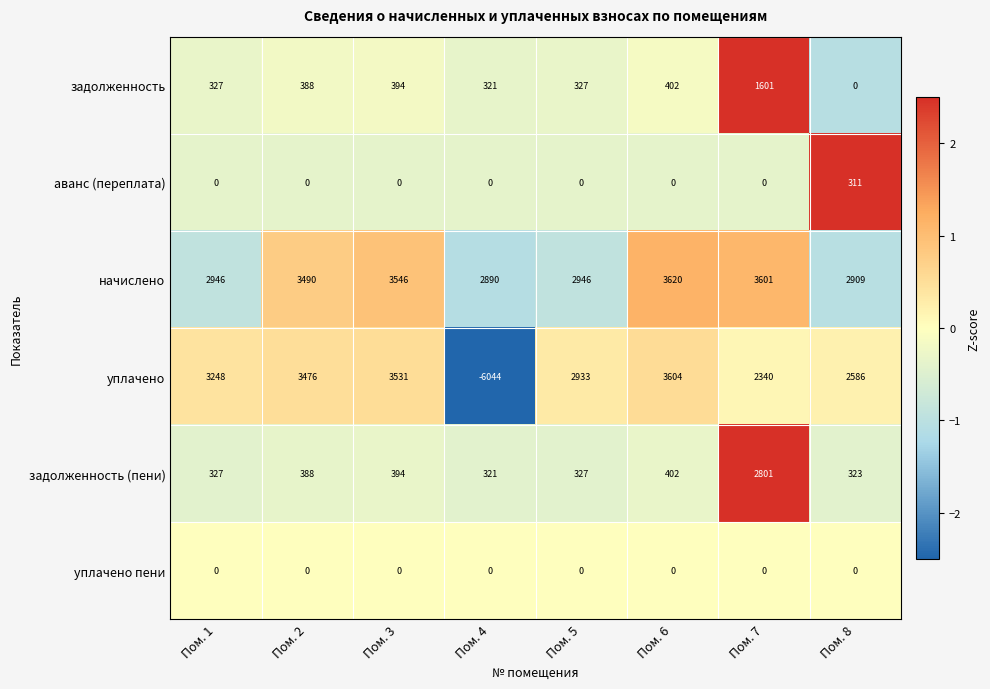

At how many categories does at least one series exceed 2?

8